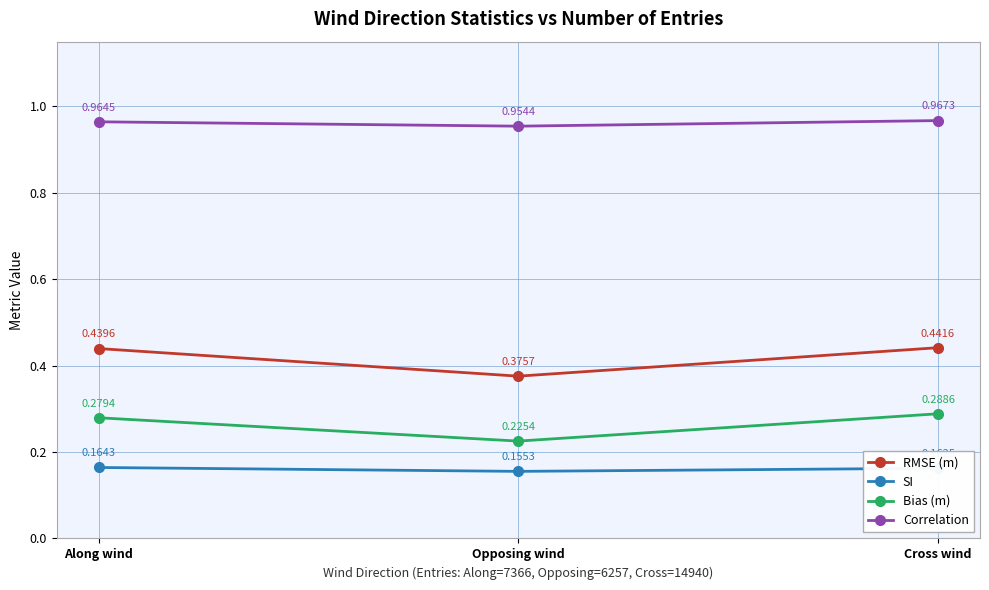

What is the difference between the second highest and minimum values in the Bias (m) series?

0.1